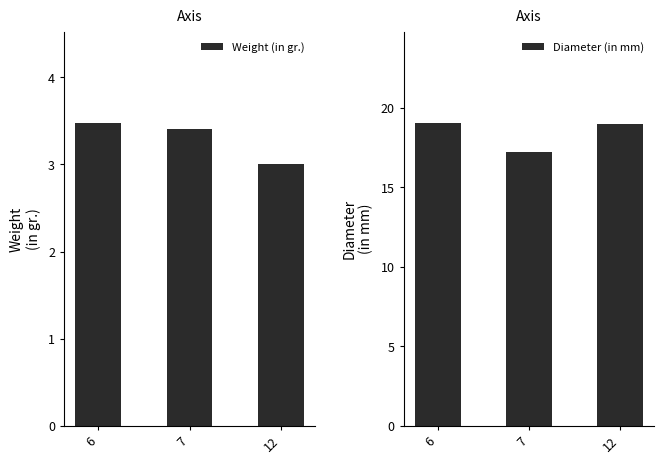

Reading right to left, transcribe all the data shown in this chart.

Weight (in gr.): 12=3.0	7=3.4	6=3.5
Diameter (in mm): 12=18.9	7=17.2	6=19.1